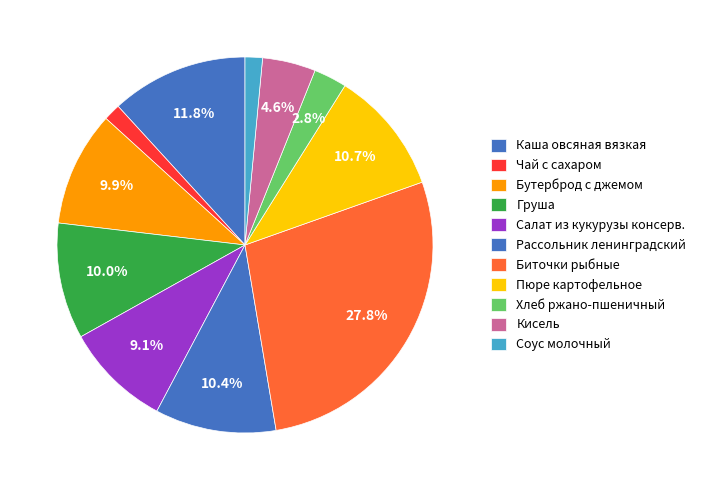

Is there any slice that represents more than half of the pie?

No